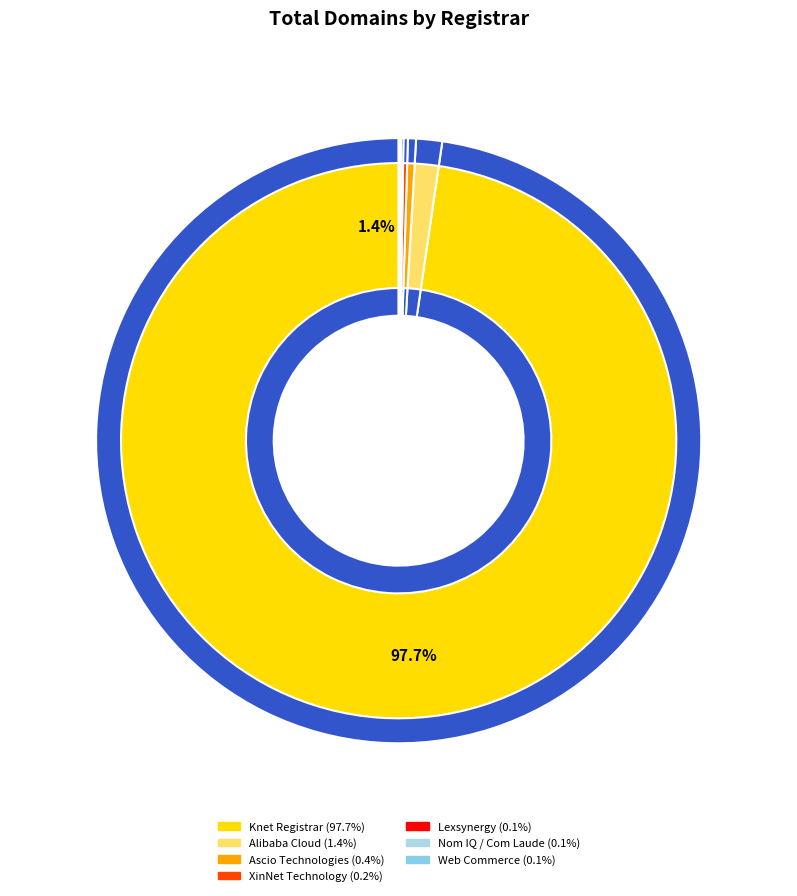

To the nearest percent, what is the average slice percentage?

14%